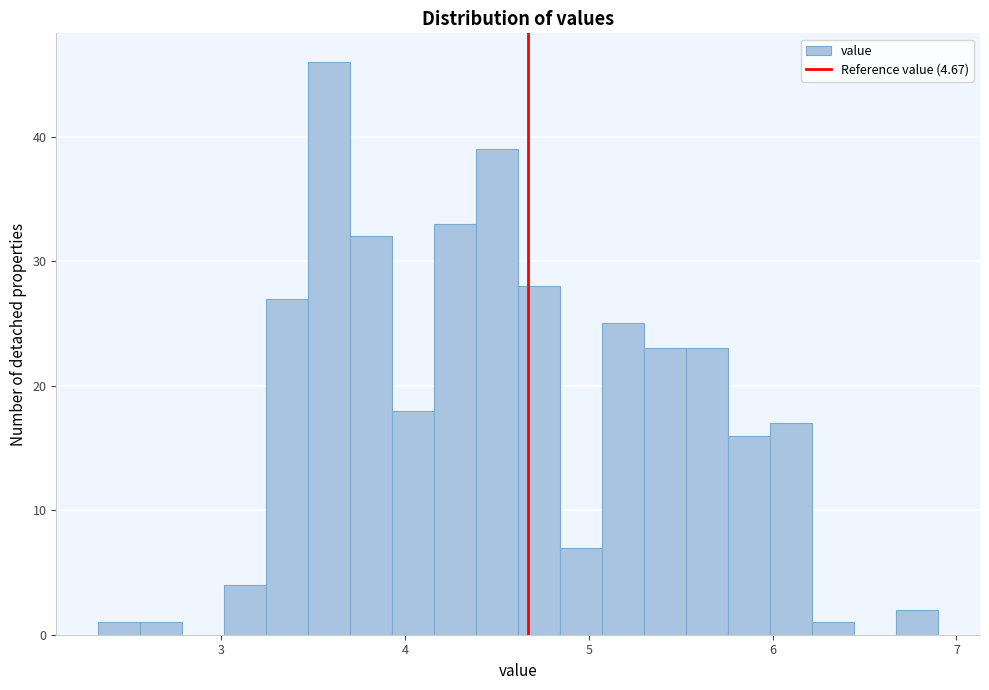

Around what value on the x-axis is the tallest bar? Give the approximate position of its centre, as read against the axis.

3.6